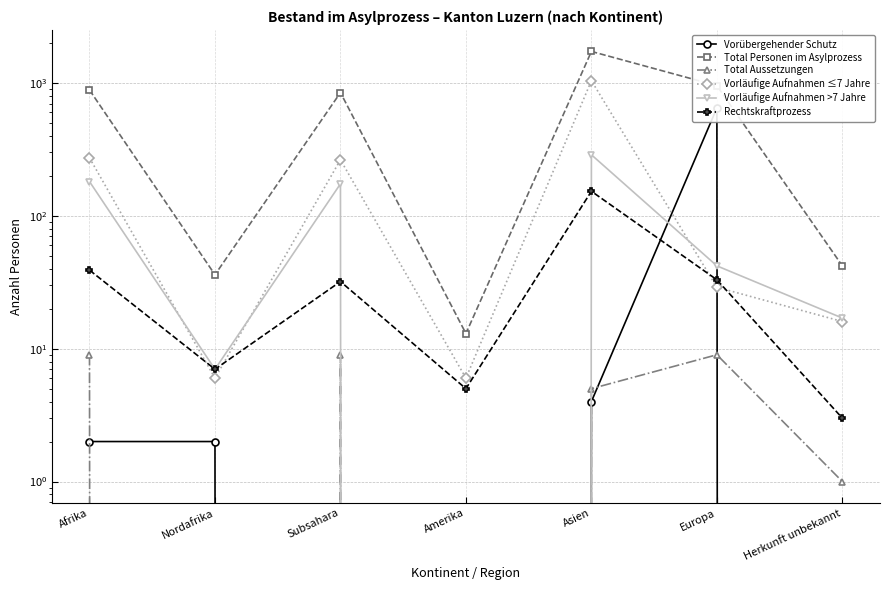

At which label is Rechtskraftprozess closest to 78?

Afrika